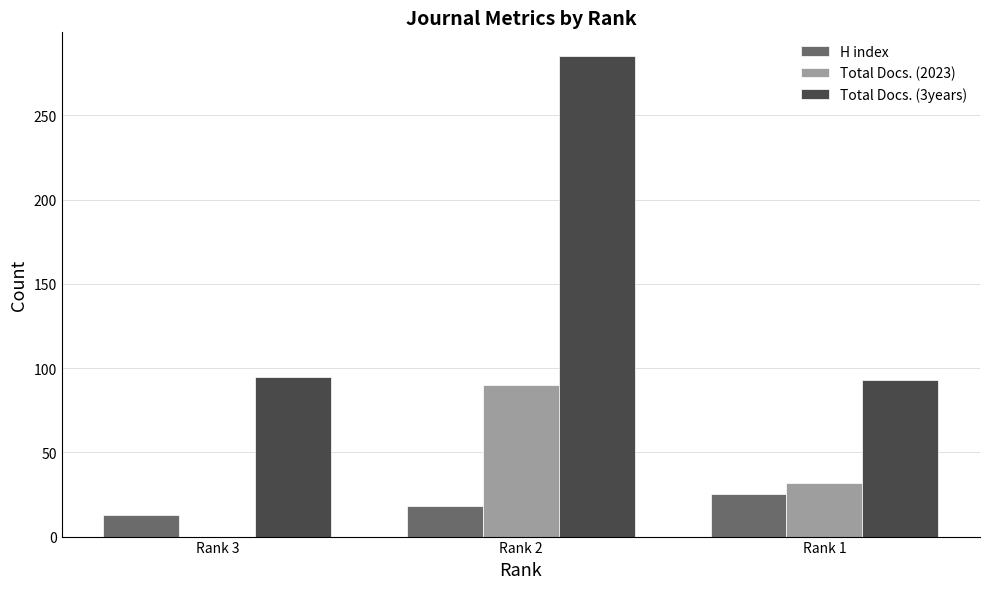

Which series has the largest total across all categories?

Total Docs. (3years)